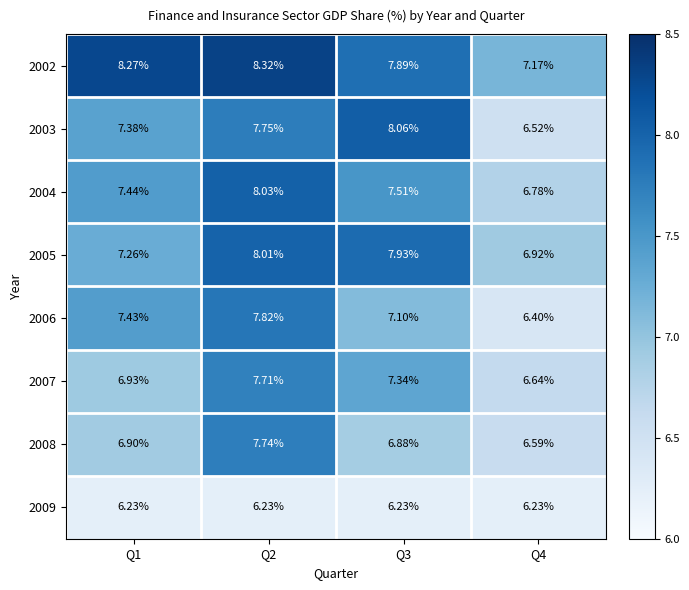

Reading right to left, list all the values displayed in this chart.

2002: Q4=7.2	Q3=7.9	Q2=8.3	Q1=8.3
2003: Q4=6.5	Q3=8.1	Q2=7.8	Q1=7.4
2004: Q4=6.8	Q3=7.5	Q2=8.0	Q1=7.4
2005: Q4=6.9	Q3=7.9	Q2=8.0	Q1=7.3
2006: Q4=6.4	Q3=7.1	Q2=7.8	Q1=7.4
2007: Q4=6.6	Q3=7.3	Q2=7.7	Q1=6.9
2008: Q4=6.6	Q3=6.9	Q2=7.7	Q1=6.9
2009: Q4=6.2	Q3=6.2	Q2=6.2	Q1=6.2